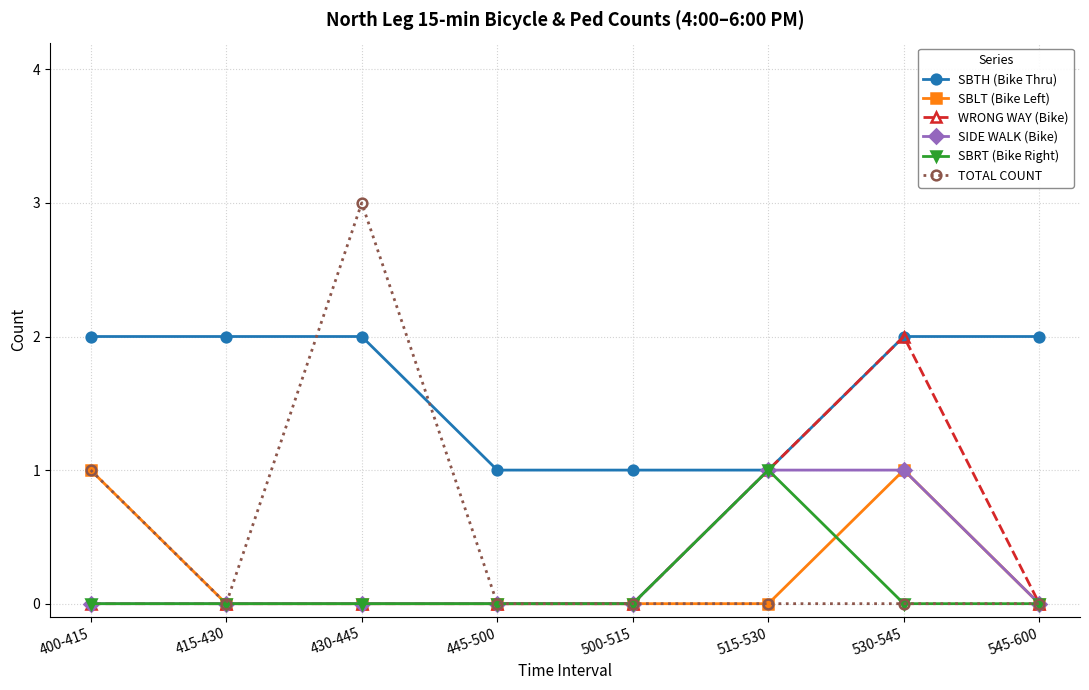

How many lines are shown in the chart?

6